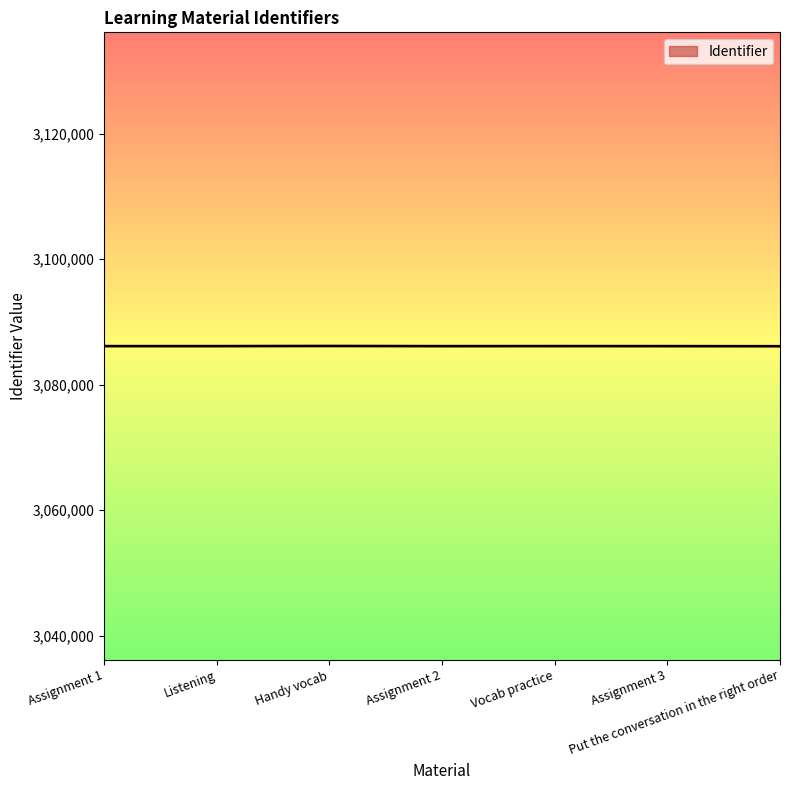

How many series are shown in this chart?

1